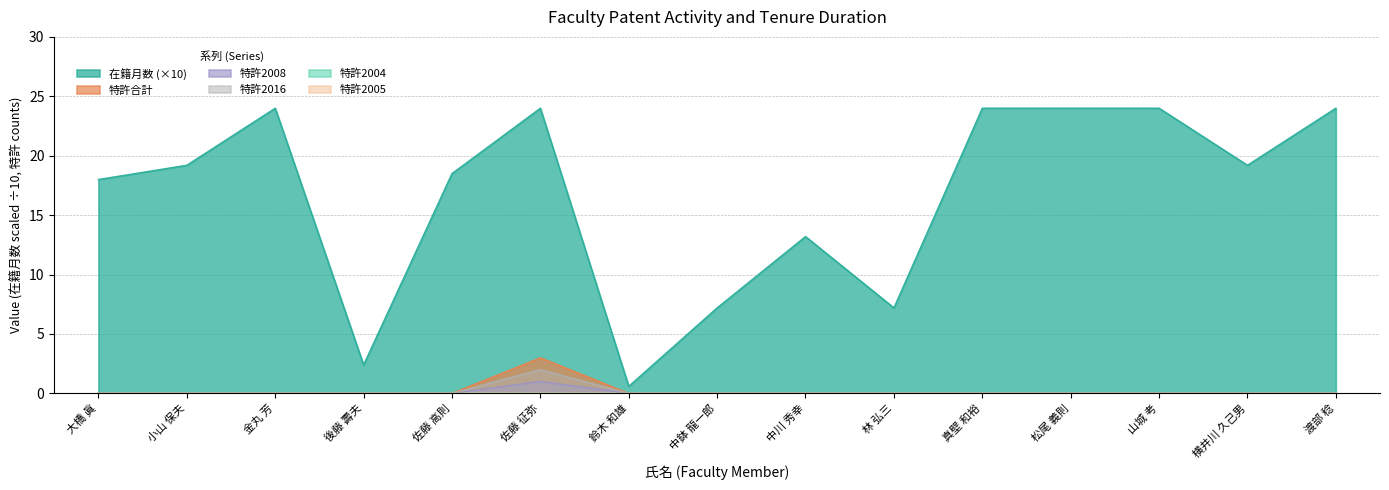

What is the label of the 14th point from the left?

横井川 久己男